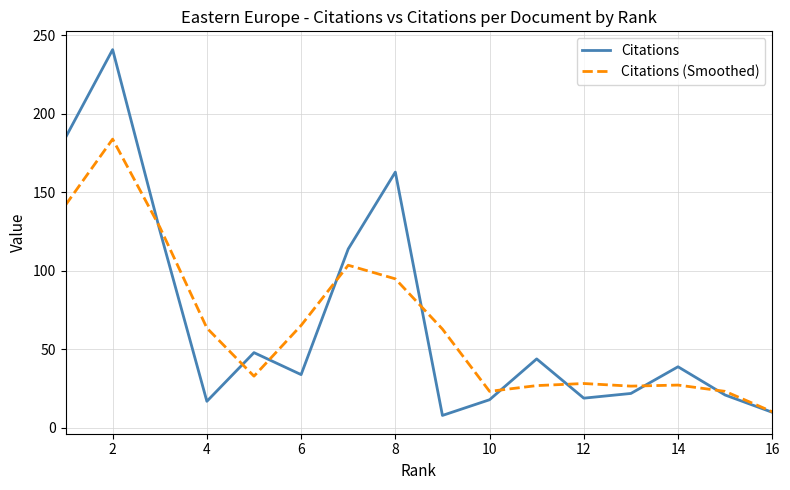

What is the highest value of the Citations series?

241.0